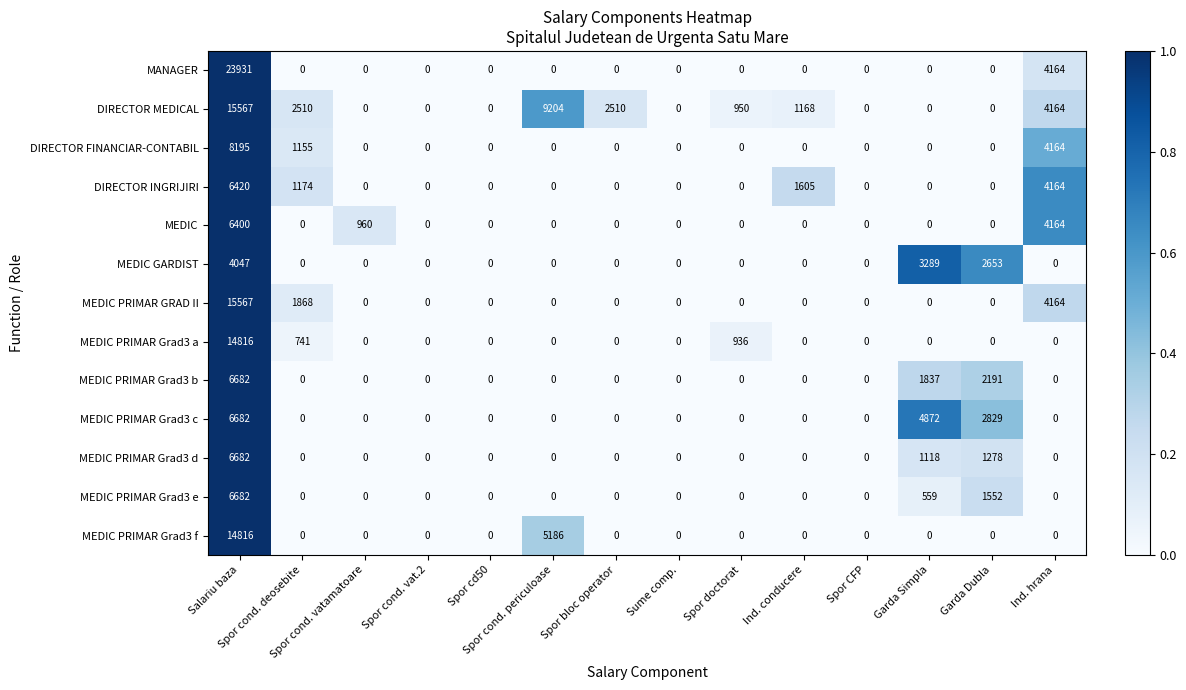

What is the sum of all MEDIC PRIMAR Grad3 e values?

8793